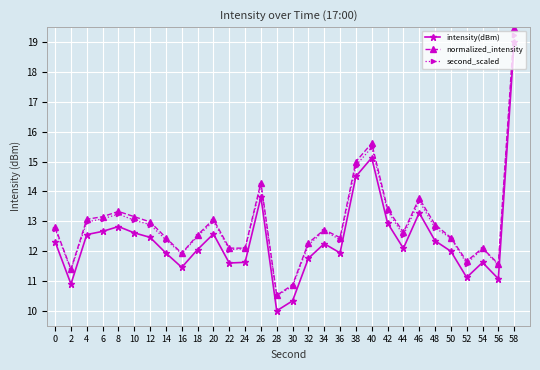

What is the difference between the maximum and minimum values in the second_scaled series?

8.7